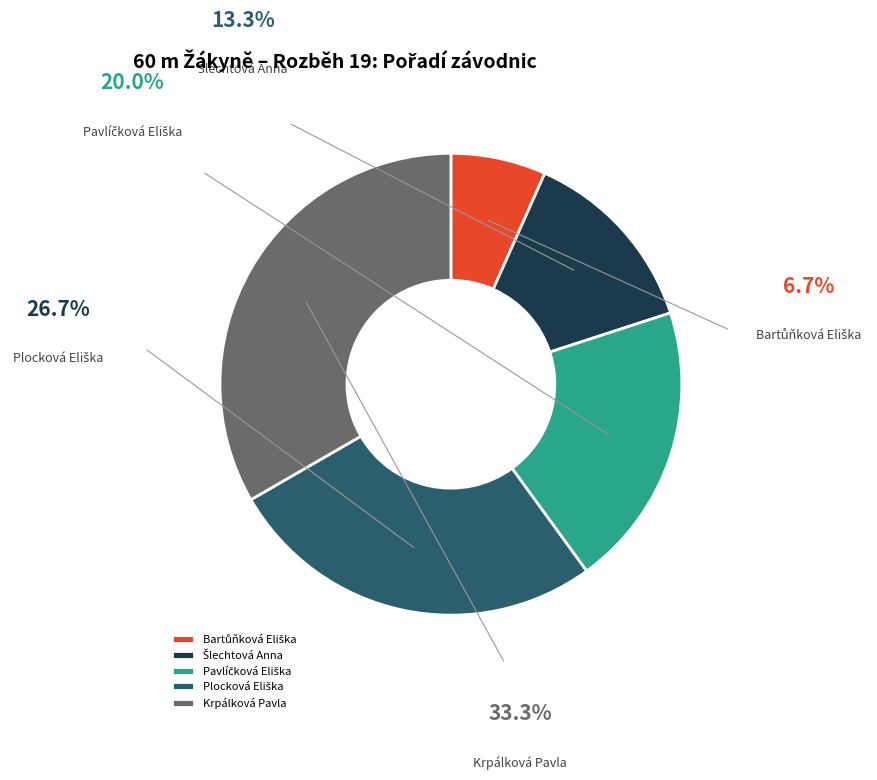

Do Krpálková Pavla and Šlechtová Anna together represent more than half of the pie?

No